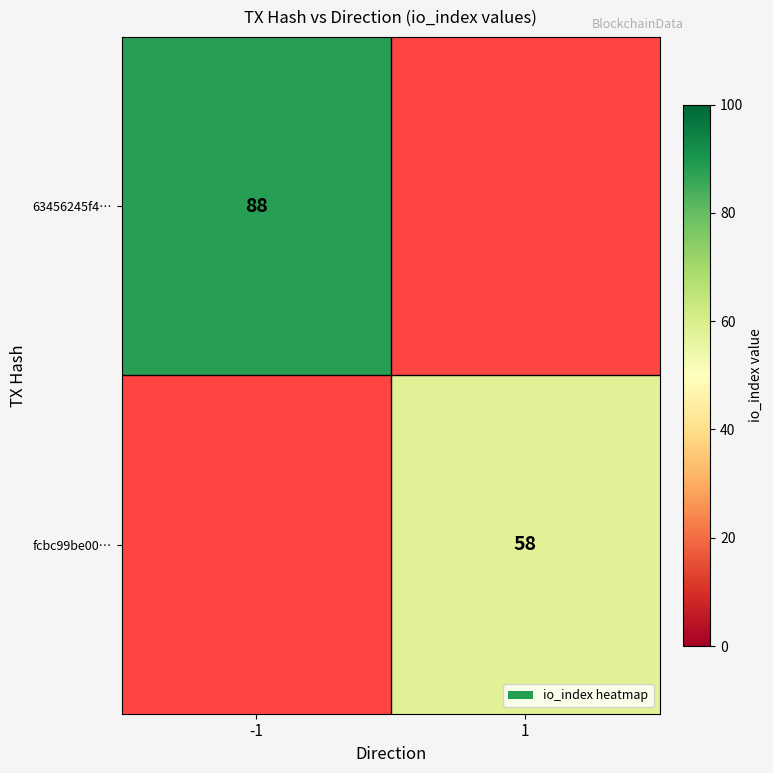

Is it true that fcbc99be00… equals 103 at 1?

False